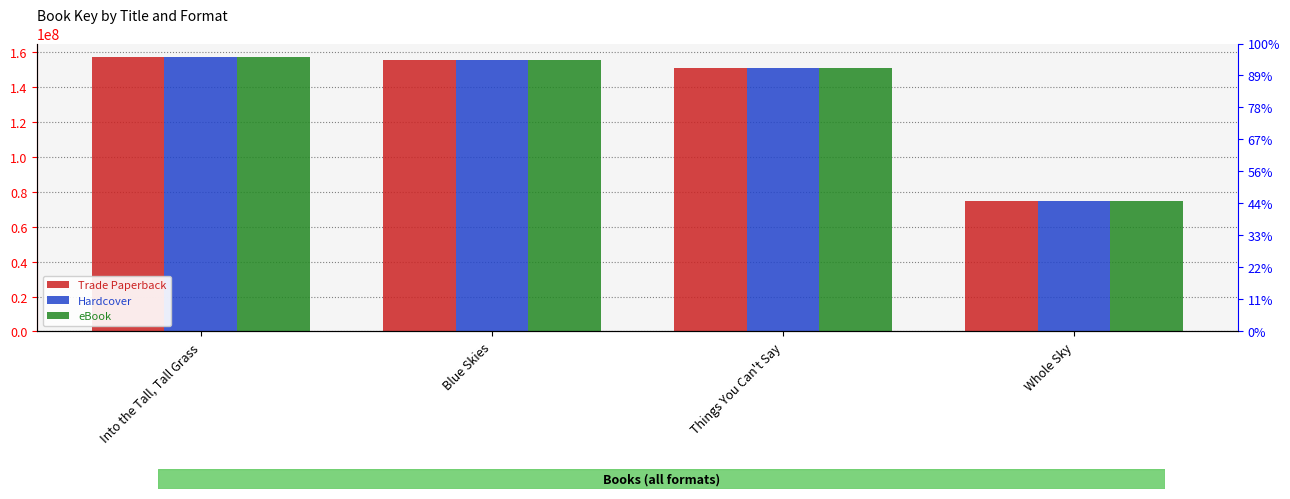

Where is Trade Paperback nearest to the value 115788549?

Things You Can't Say